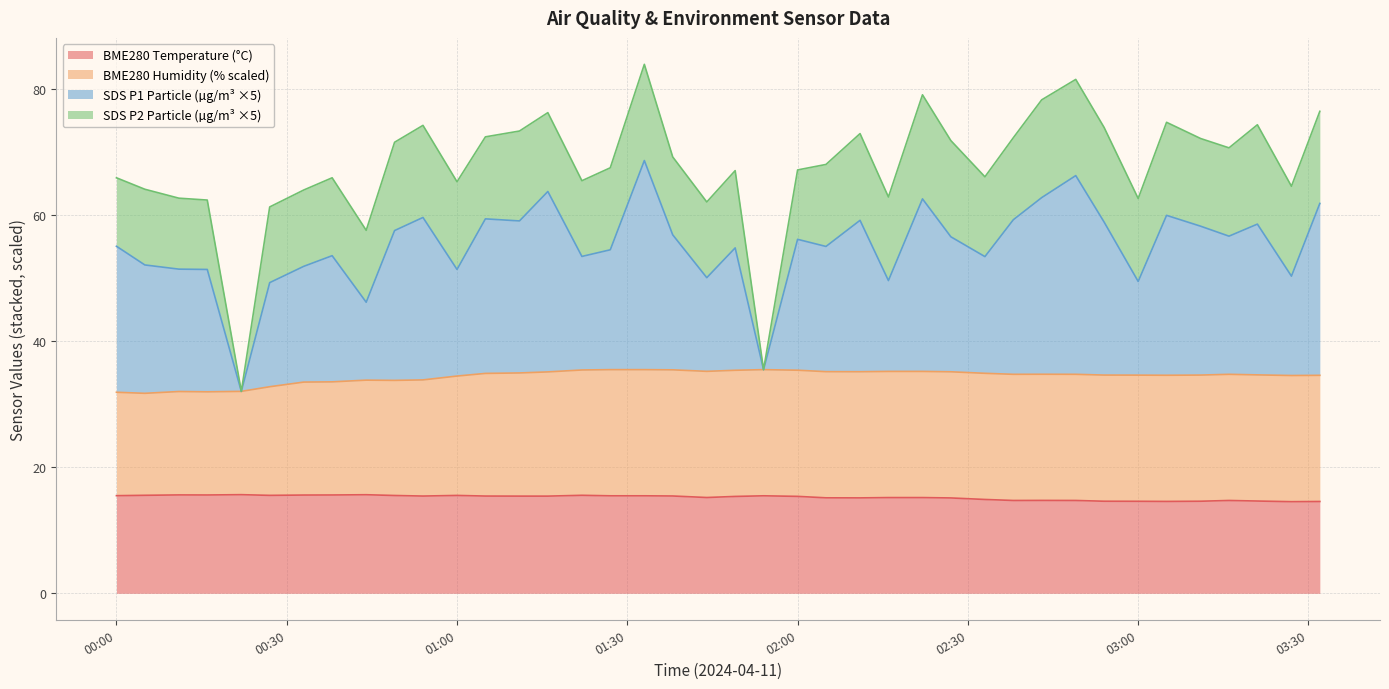

What is the total value across all series at 00:00?

65.9